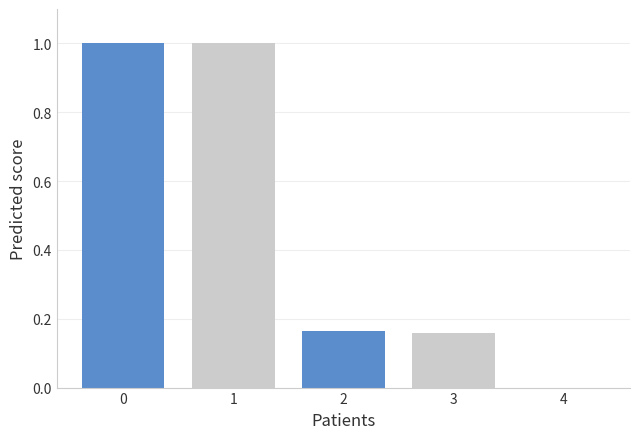

What is the greatest value displayed?

1.0